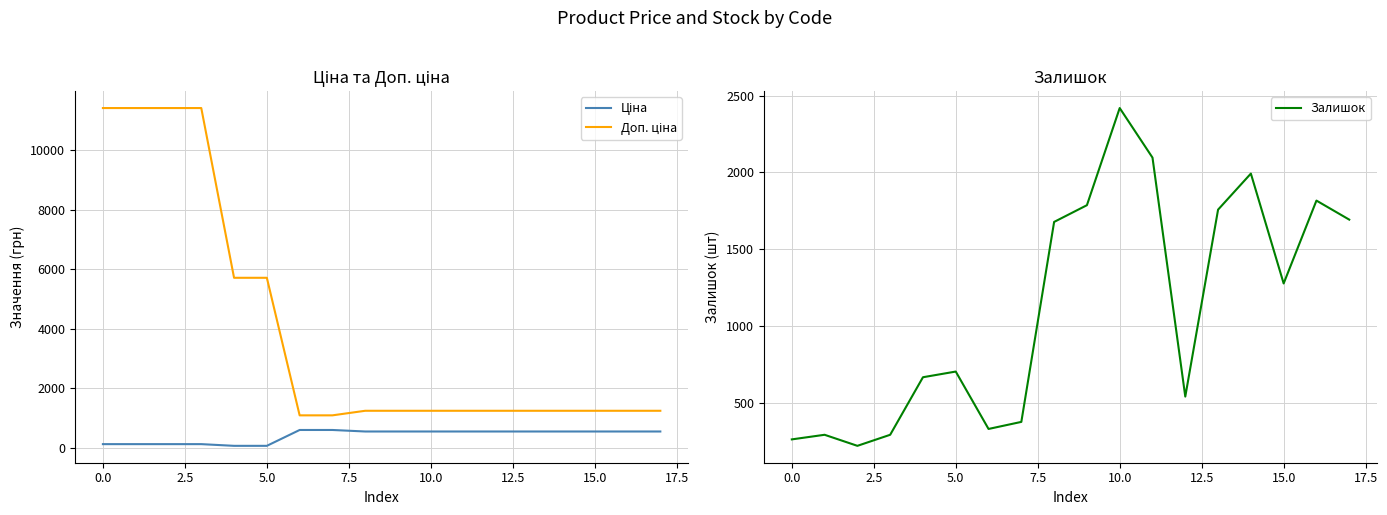

Reading left to right, transcribe all the data shown in this chart.

Ціна: 114.1	114.1	114.1	114.1	57.0	57.0	589.9	589.9	539.0	539.0	539.0	539.0	539.0	539.0	539.0	539.0	539.0	539.0
Доп. ціна: 11410.0	11410.0	11410.0	11410.0	5705.0	5705.0	1081.7	1081.7	1235.4	1235.4	1235.4	1235.4	1235.4	1235.4	1235.4	1235.4	1235.4	1235.4
Залишок: 260.0	290.0	218.0	290.0	665.0	702.0	328.0	374.0	1677.0	1786.0	2419.0	2096.0	539.0	1757.0	1992.0	1276.0	1816.0	1692.0